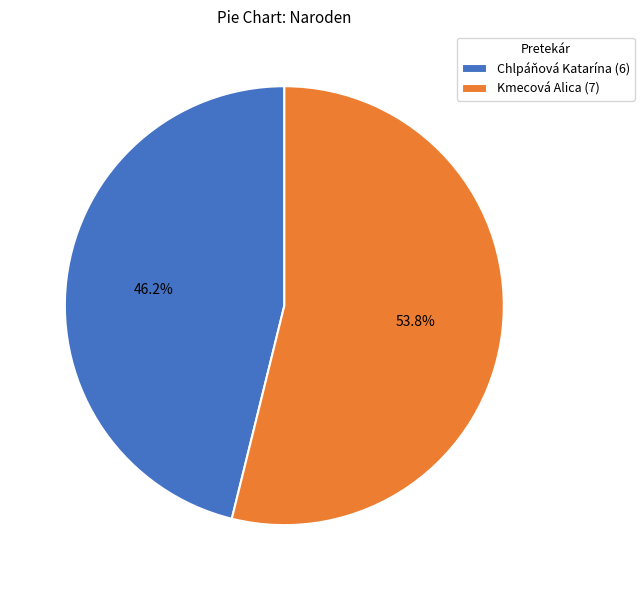

Approximately how many times larger is the value at Kmecová Alica compared to Chlpáňová Katarína?

1.2